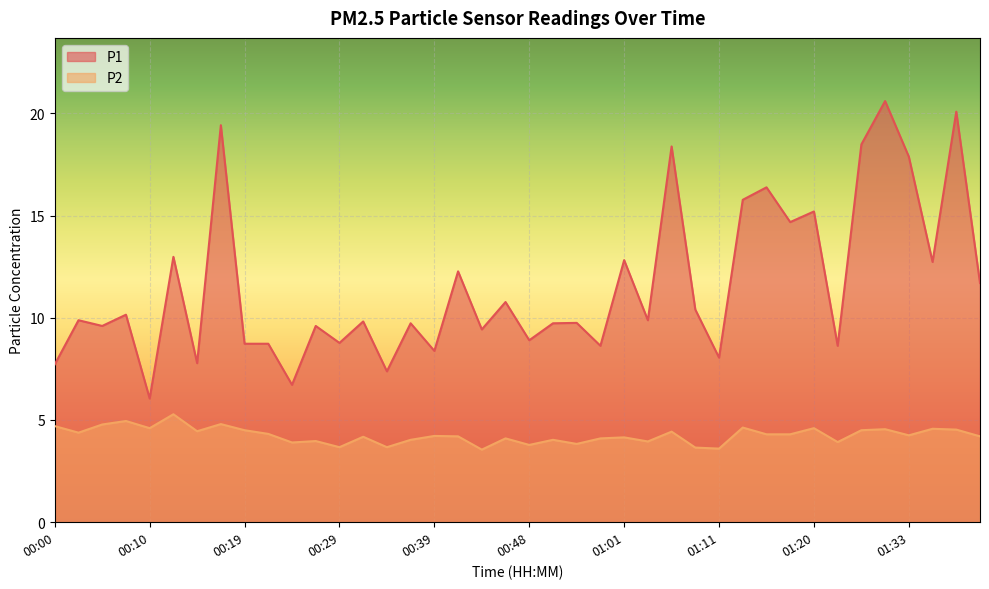

True or false: P1 and P2 intersect in this chart.

False